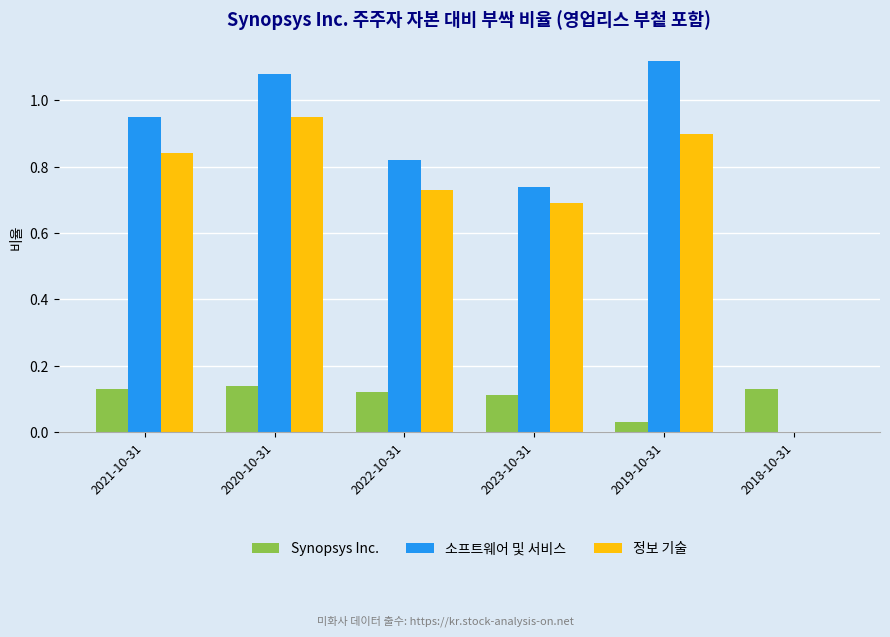

Between 2022-10-31 and 2018-10-31, which series saw the biggest shift?

소프트웨어 및 서비스